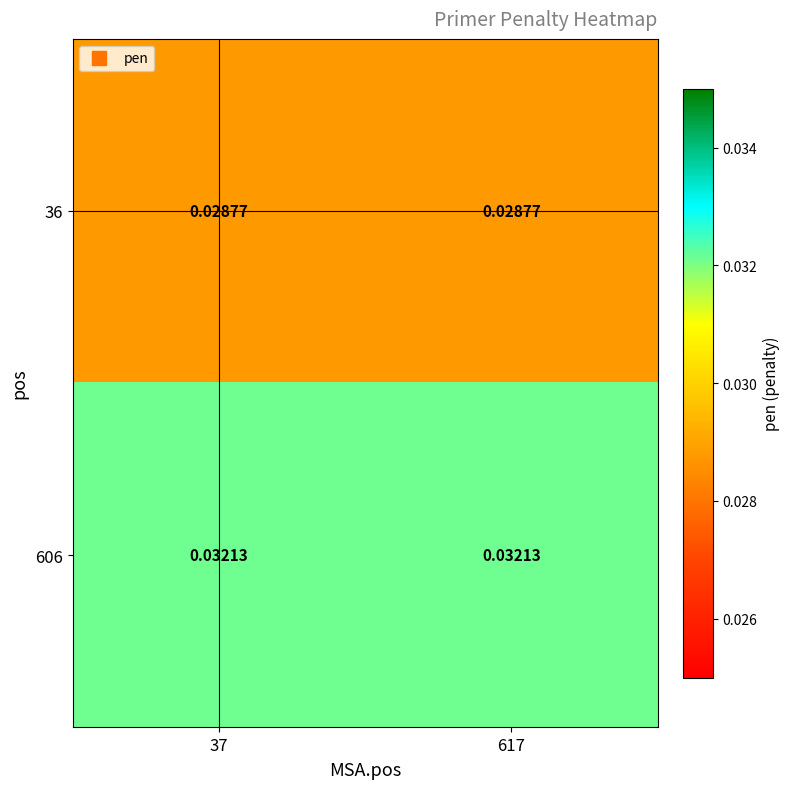

Is the value of 606 at 37 greater than the value of 36 at 37?

Yes